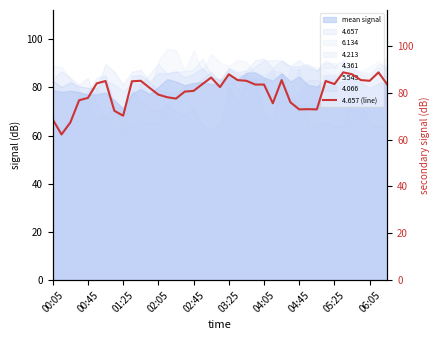

What is the highest value of the 4.213 series?

91.9